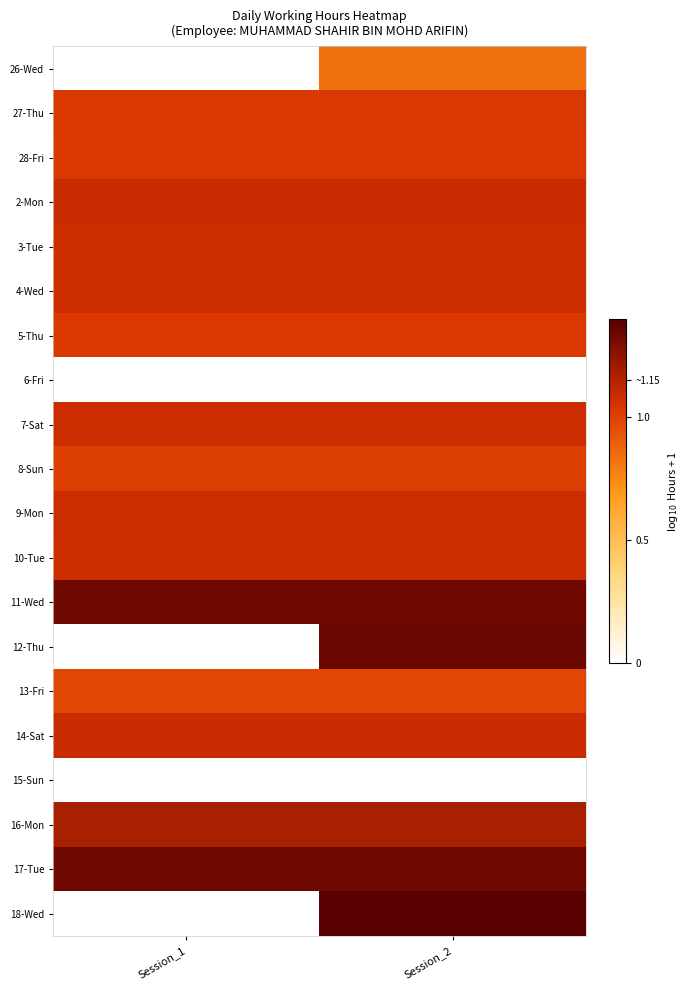

What is the total value across all series at Session_2?

20.1